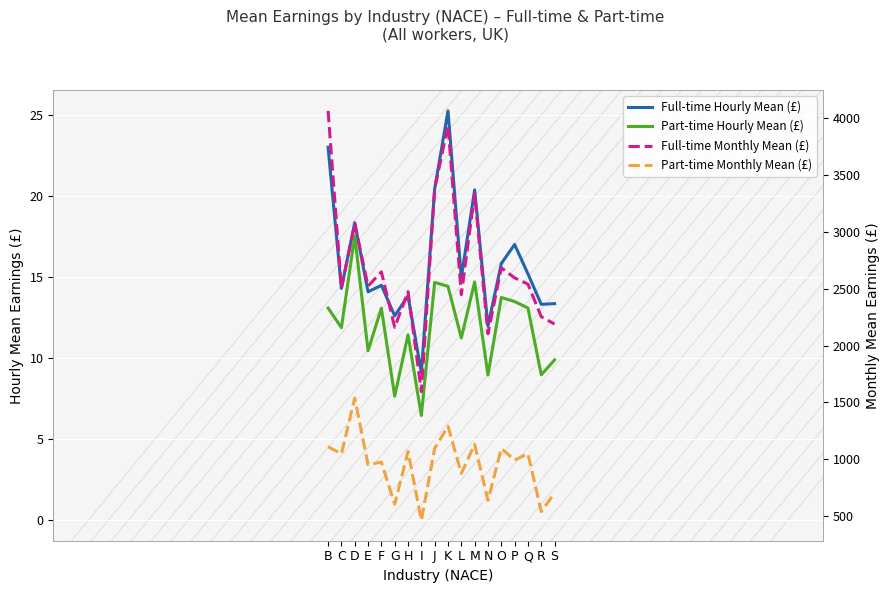

How many lines are shown in the chart?

4